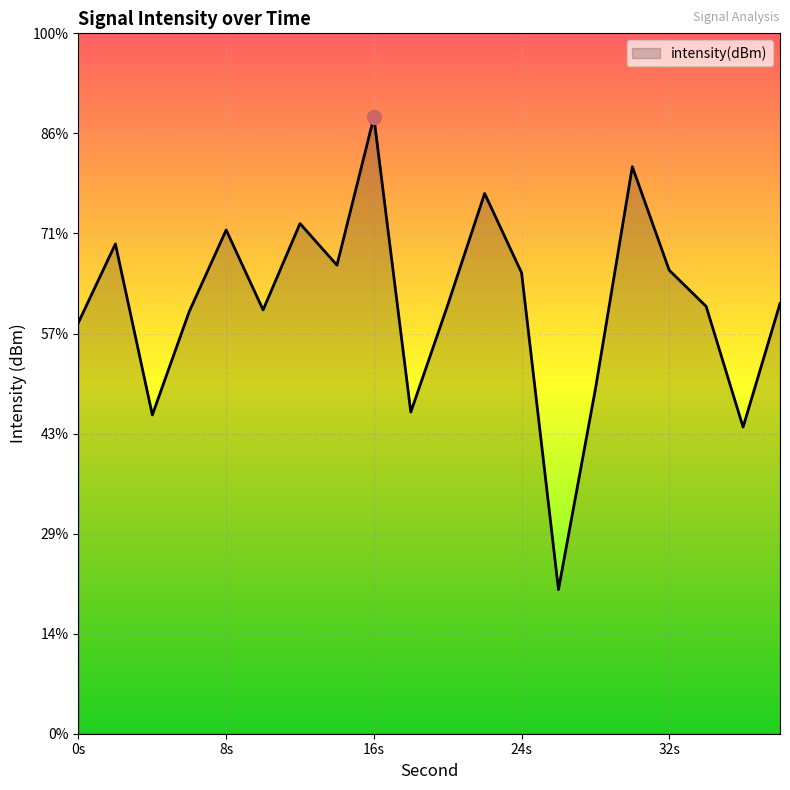

What is the maximum value shown in the chart?

-114.2